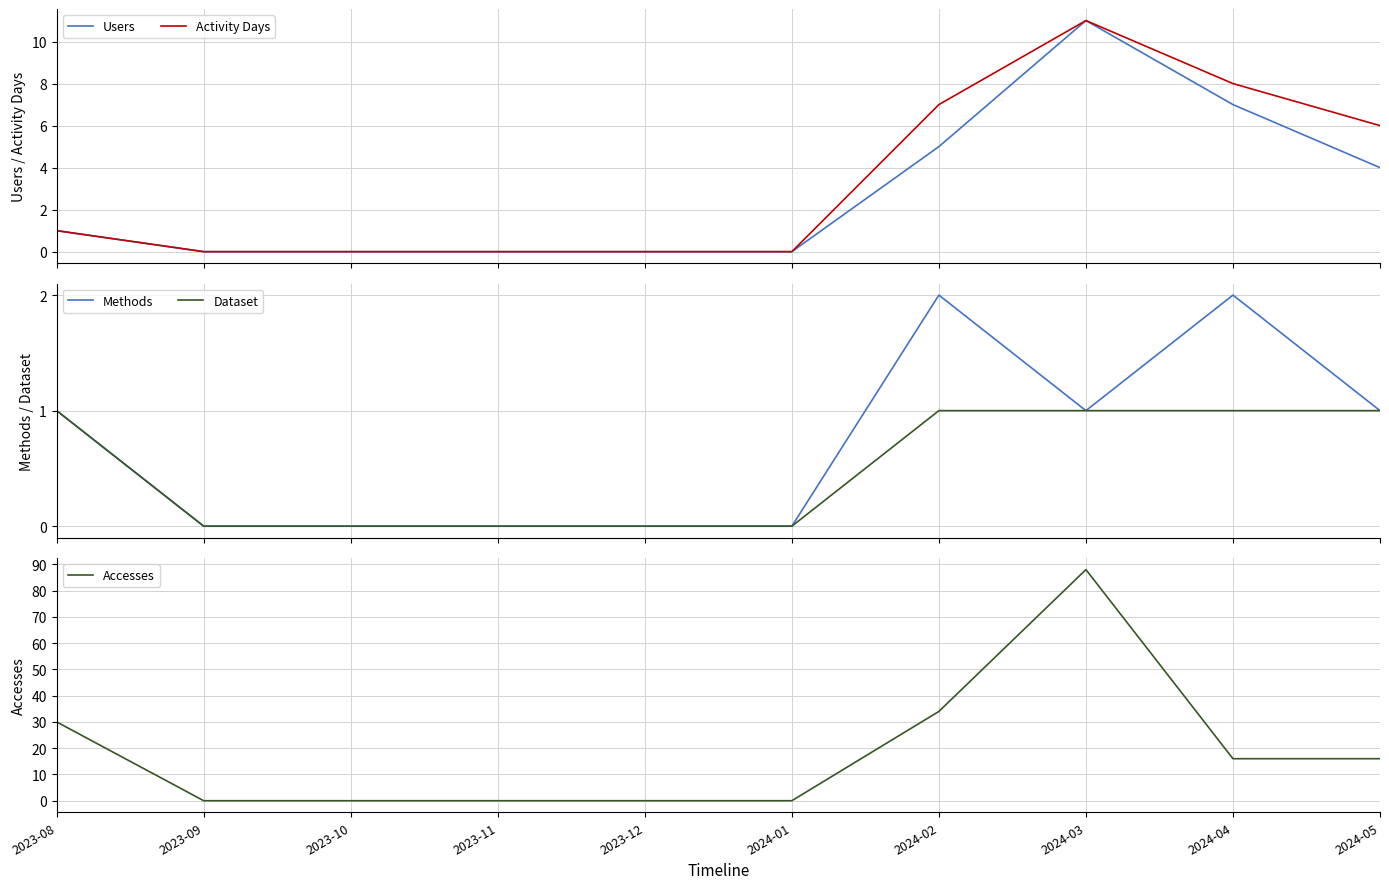

True or false: Methods and Activity Days cross at least once.

False